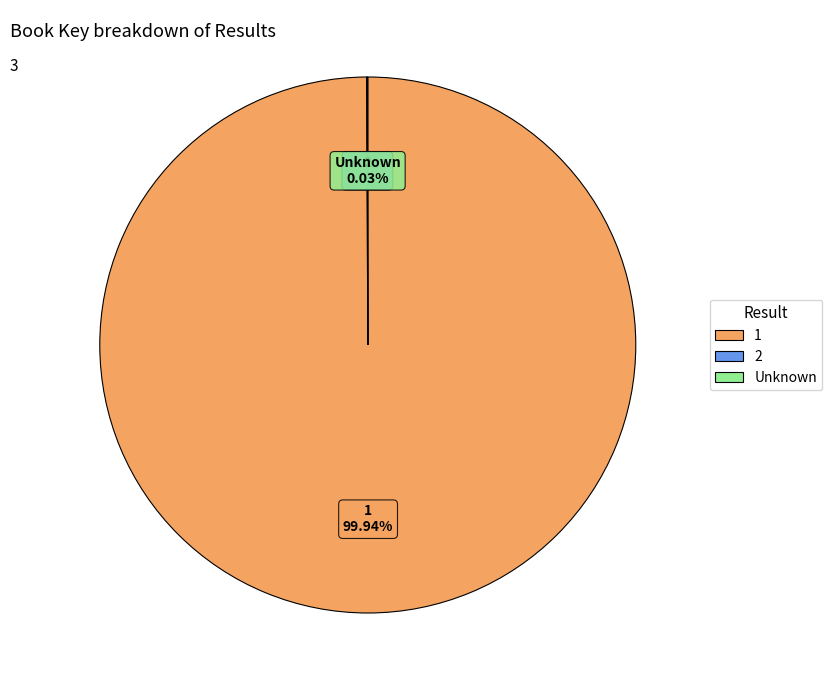

Does any single category account for the majority?

Yes